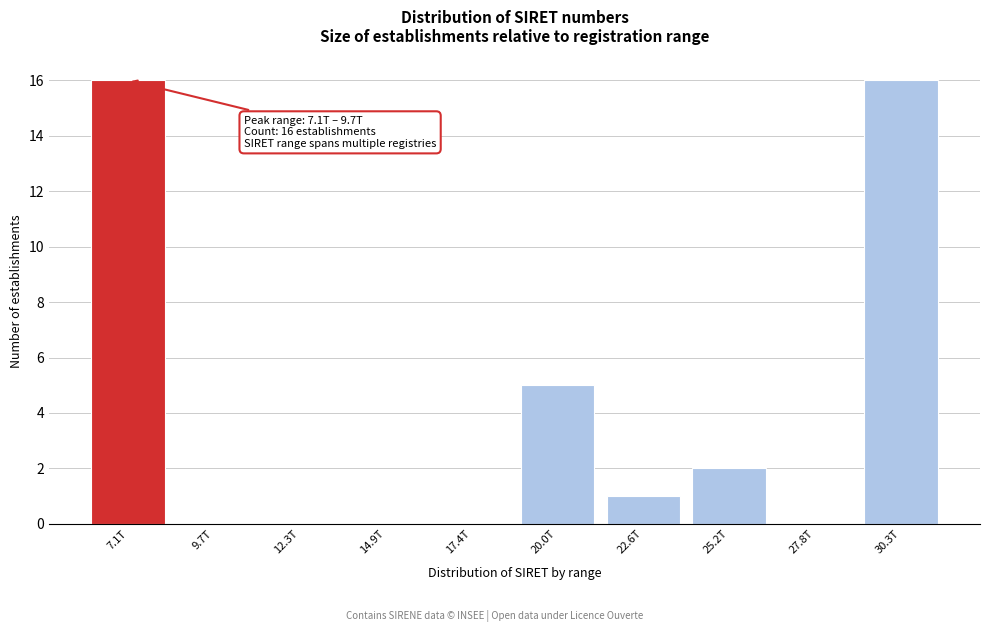

Reading left to right, transcribe all the data shown in this chart.

7.1T=16	9.7T=0	12.3T=0	14.9T=0	17.4T=0	20.0T=5	22.6T=1	25.2T=2	27.8T=0	30.3T=16